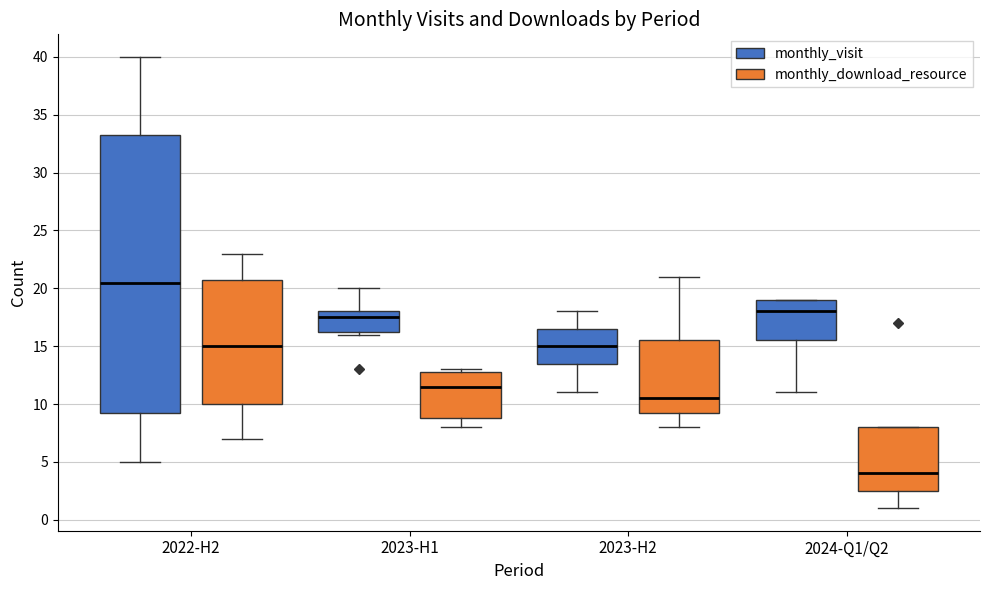

Which box has the lowest median line?

2024-Q1/Q2 (monthly_download_resource)